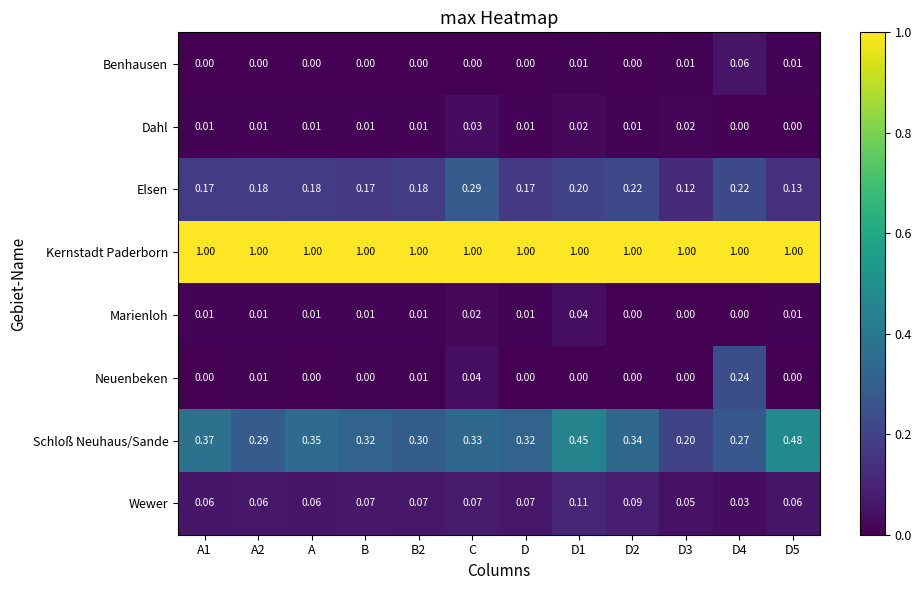

Is the value of Wewer at D1 greater than the value of Dahl at A1?

Yes